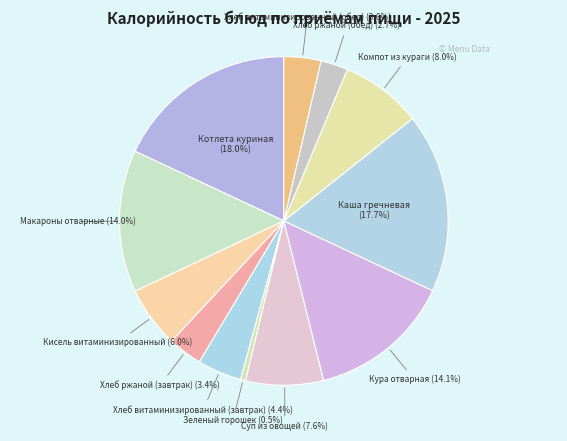

How many segments does this pie chart have?

12